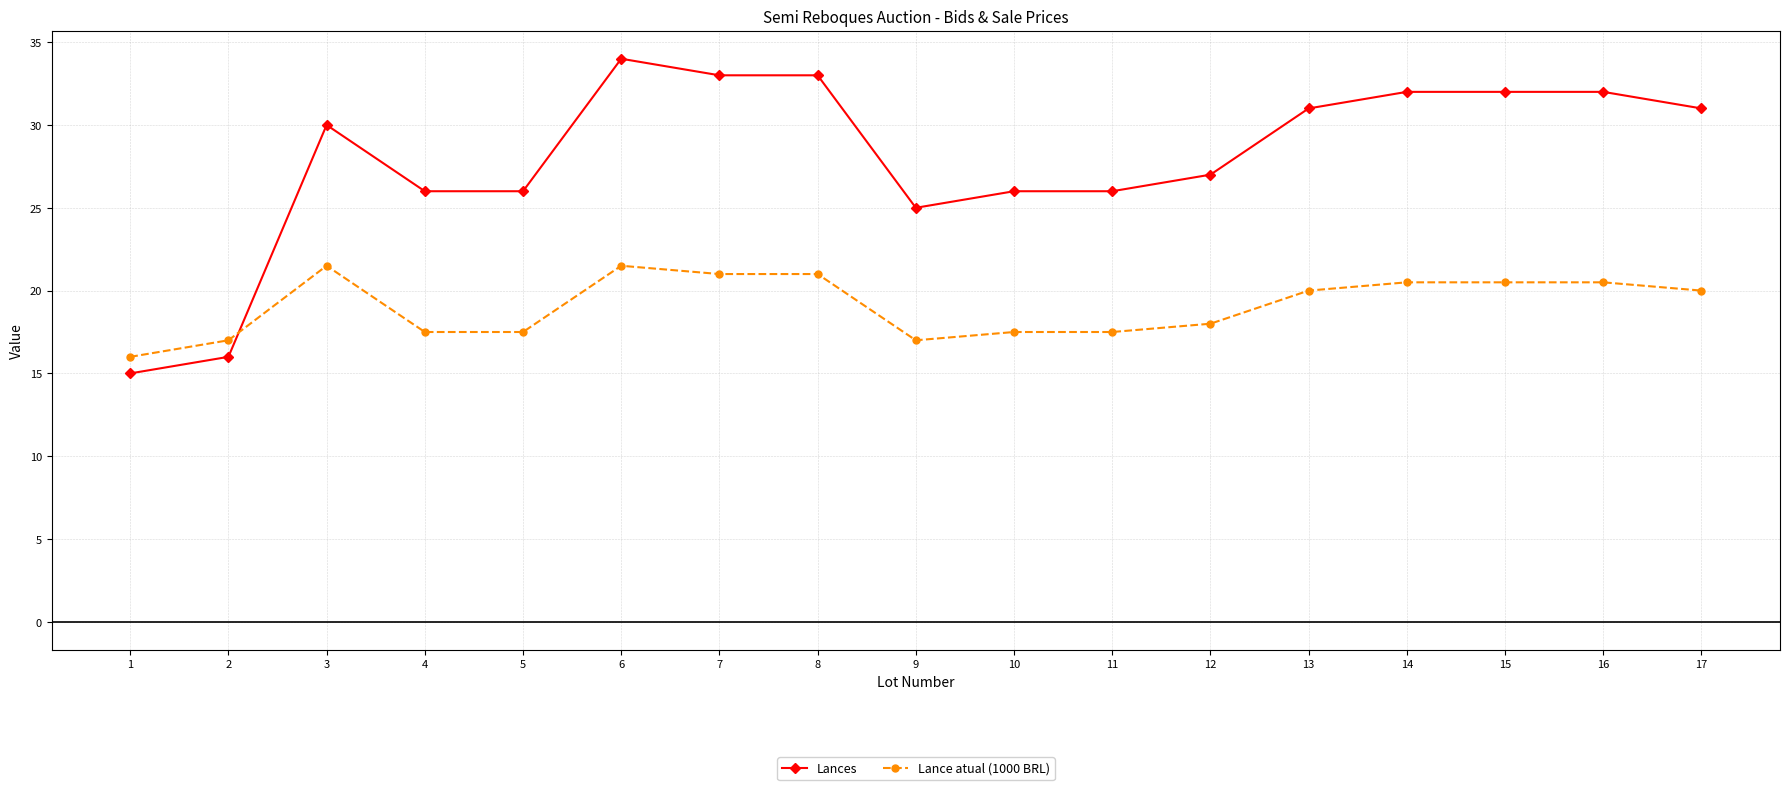

Does the chart display data point markers on the line(s)?

Yes